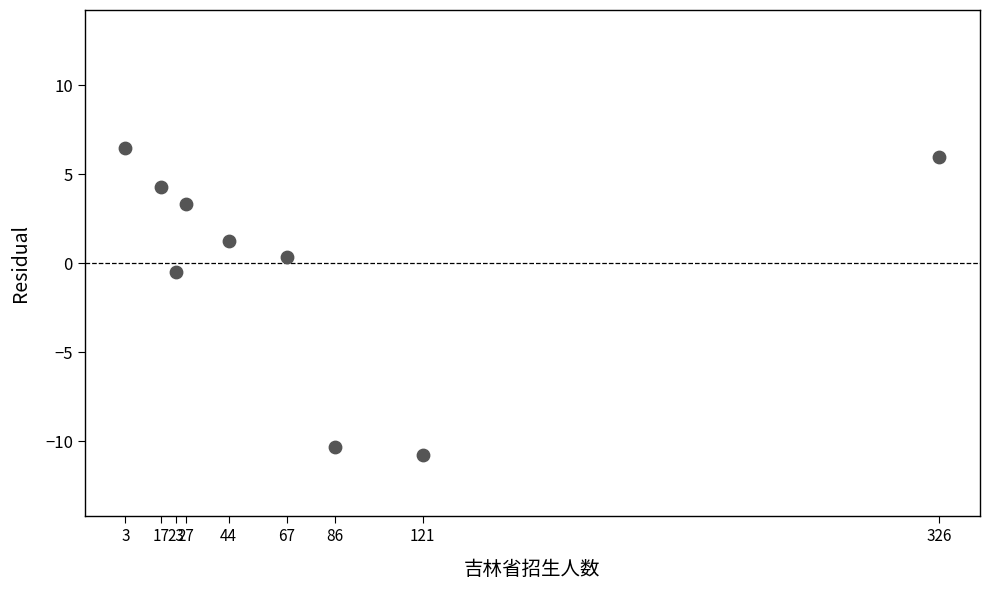

What is the average X value?

79.3